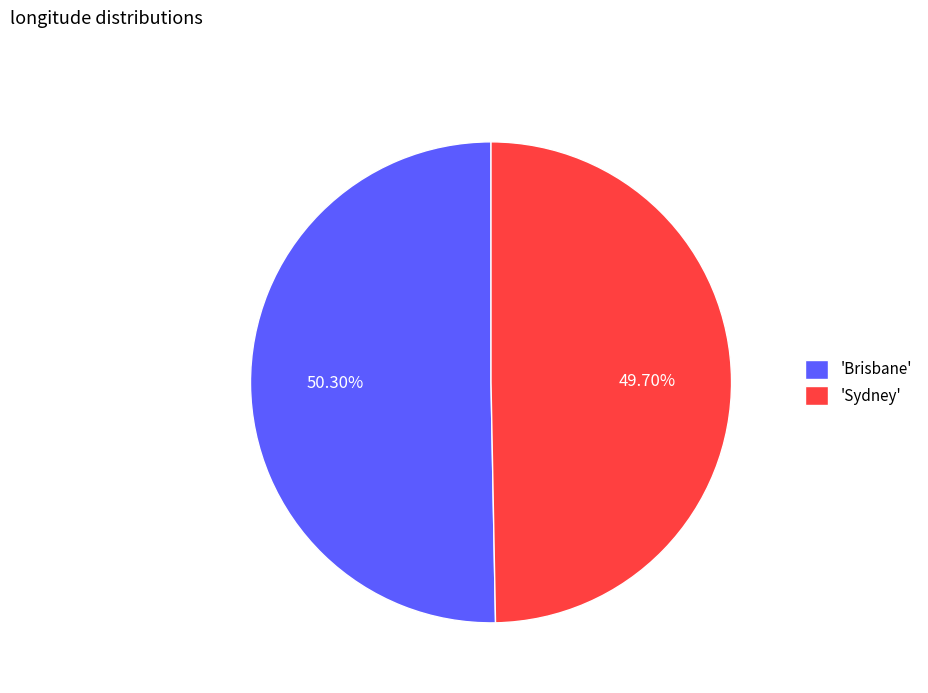

Combined, do 'Sydney' and 'Brisbane' account for over 50%?

Yes